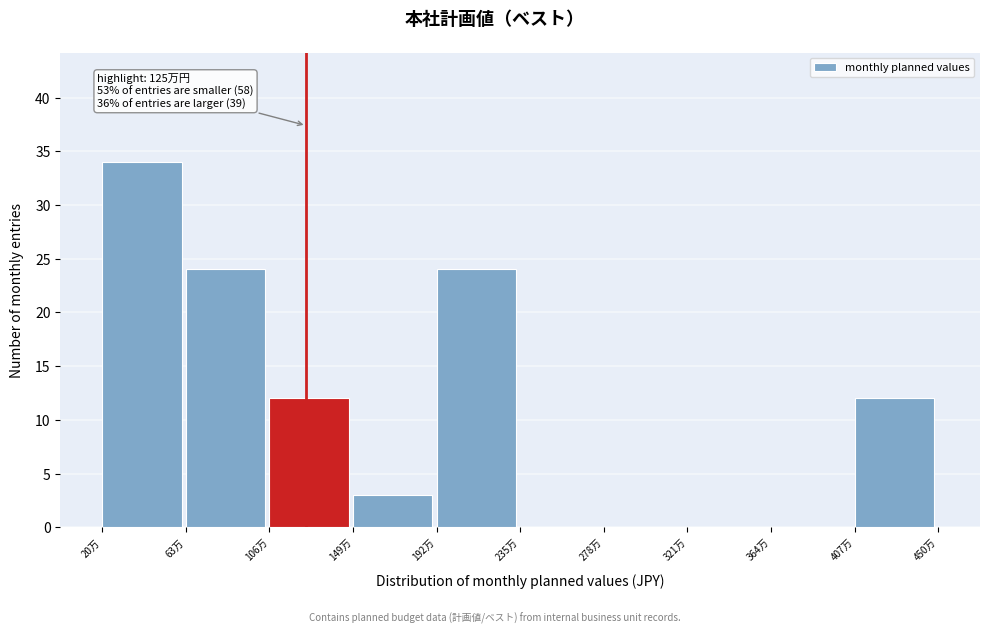

Reading left to right, extract all data points from this chart.

20万=34	63万=24	106万=12	149万=3	192万=24	235万=0	278万=0	321万=0	364万=0	407万=12